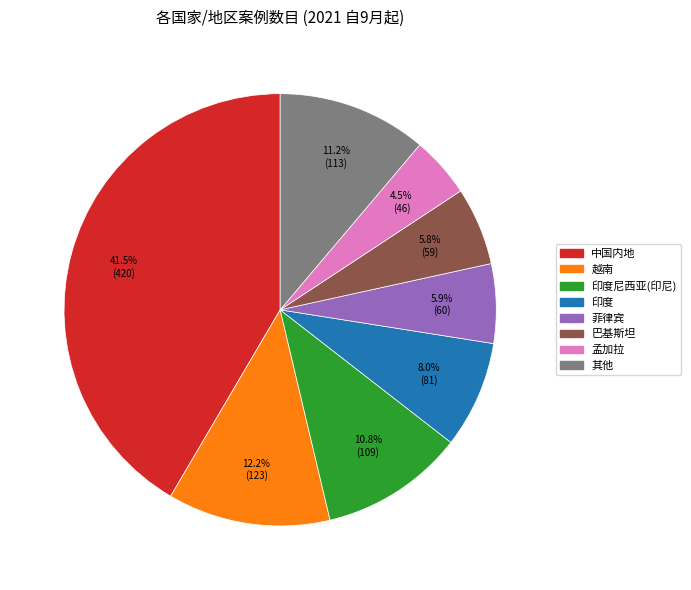

How many segments does this pie chart have?

8